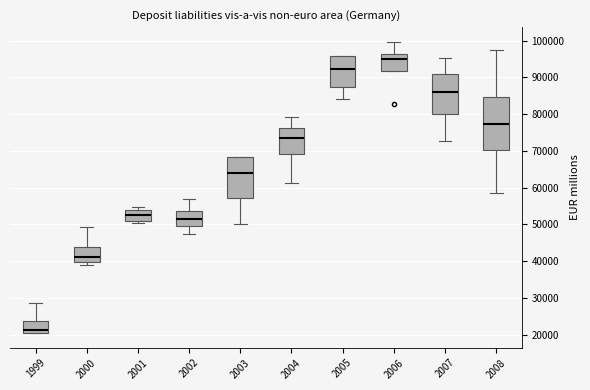

Reading left to right, transcribe this box plot: for each box, give where its median line is, the range the box spans, and where its two whiskers end, as read against the y-axis. The values are not printed on the chart, so give them approximately, as read against the axis.

1999: median 21000, box 20000 to 24000, whiskers 20000 to 29000
2000: median 41000, box 40000 to 44000, whiskers 39000 to 49000
2001: median 53000, box 51000 to 54000, whiskers 50000 to 55000
2002: median 51000, box 50000 to 54000, whiskers 47000 to 57000
2003: median 64000, box 57000 to 68000, whiskers 50000 to 68000
2004: median 73000, box 69000 to 76000, whiskers 61000 to 79000
2005: median 92000, box 87000 to 96000, whiskers 84000 to 96000
2006: median 95000, box 92000 to 96000, whiskers 92000 to 100000
2007: median 86000, box 80000 to 91000, whiskers 73000 to 95000
2008: median 77000, box 70000 to 85000, whiskers 59000 to 97000